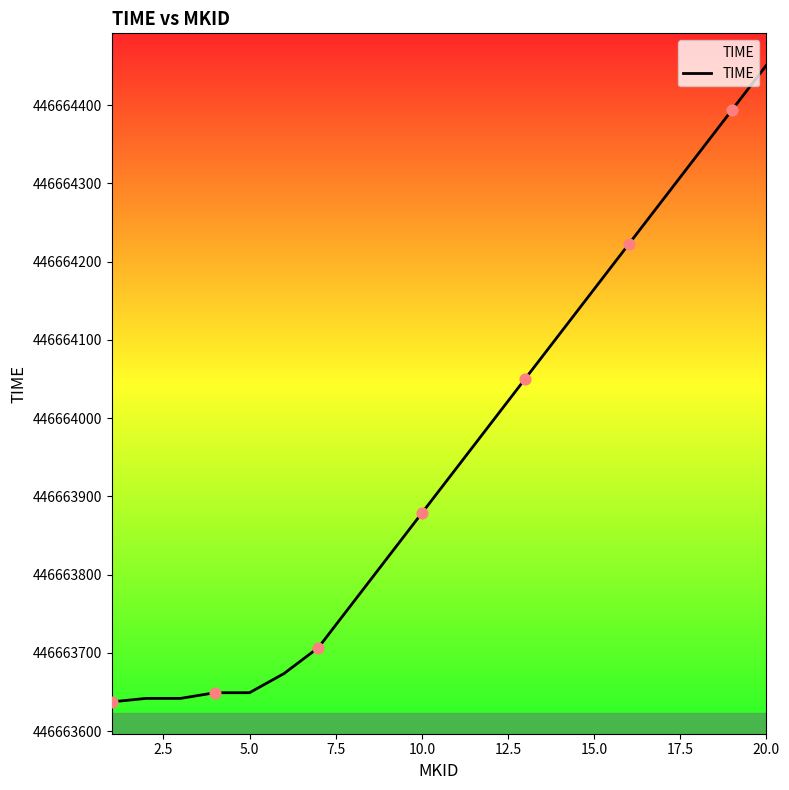

What is the smallest value displayed?

446663637.4